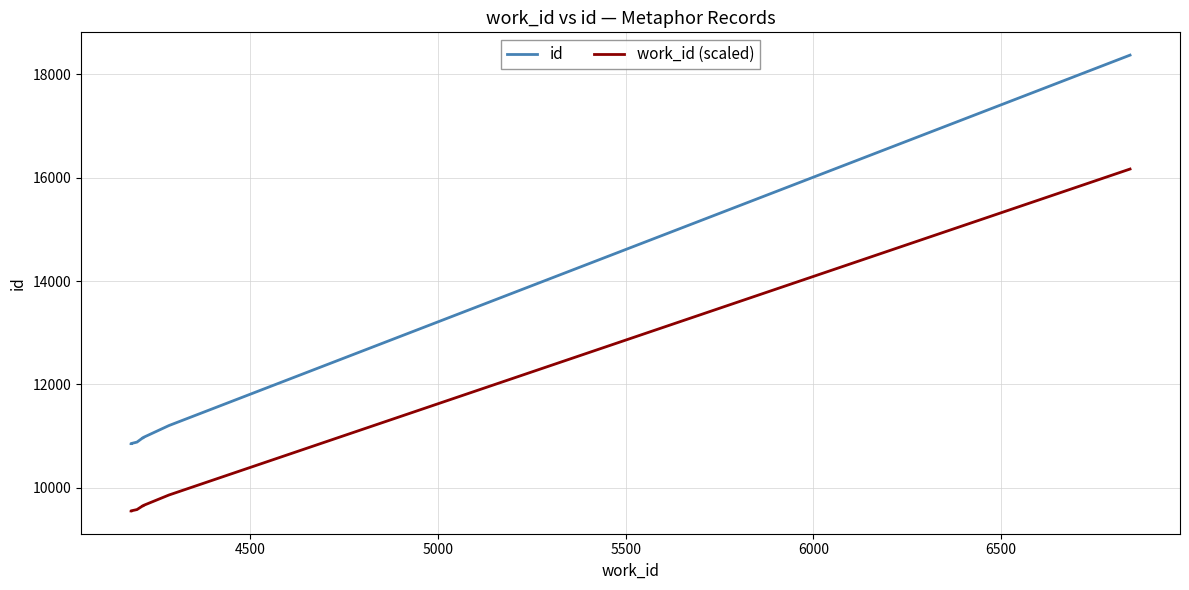

What are all the series names shown in the legend?

id, work_id (scaled)